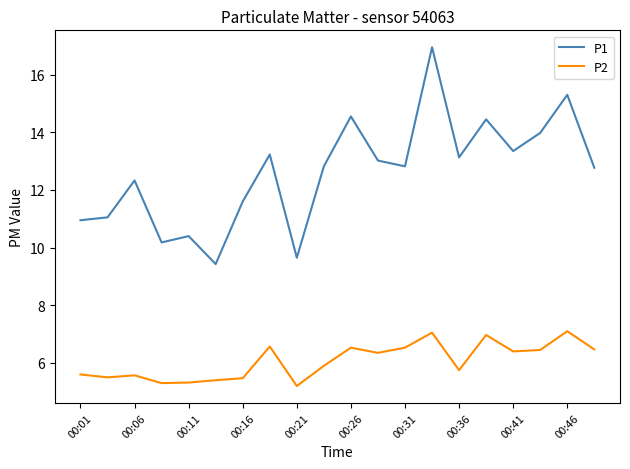

Which series has the largest total across all categories?

P1